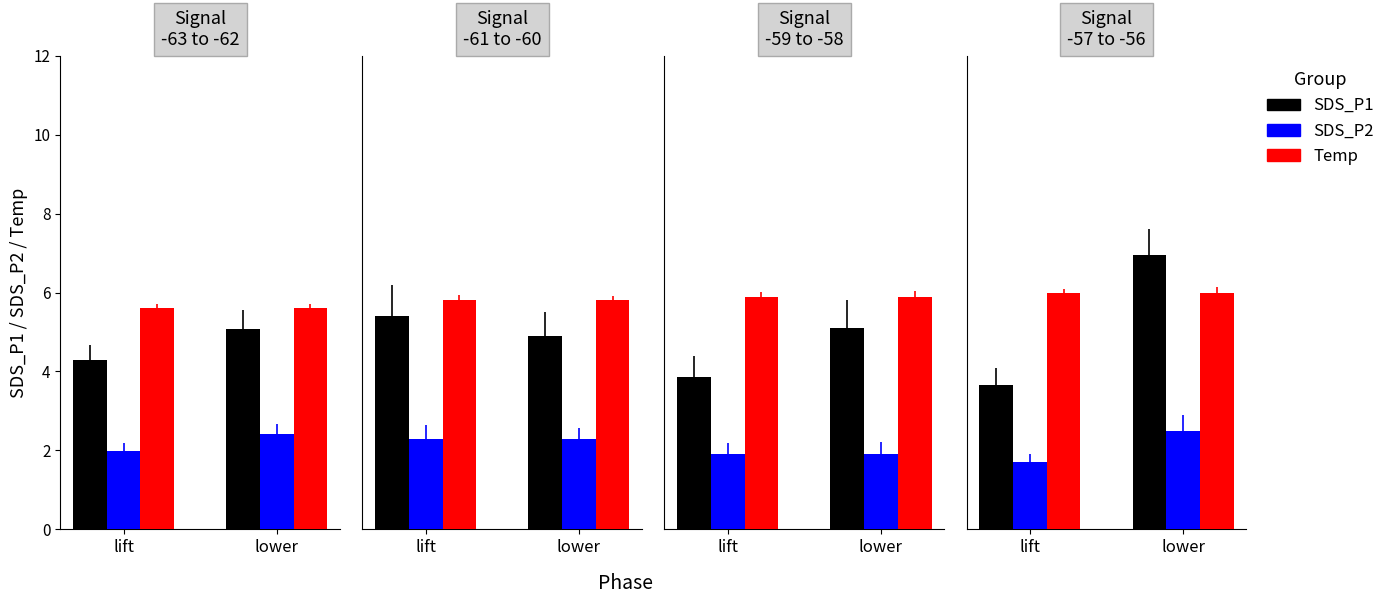

Rank the categories by SDS_P1 value from lowest to highest.

lift, lower